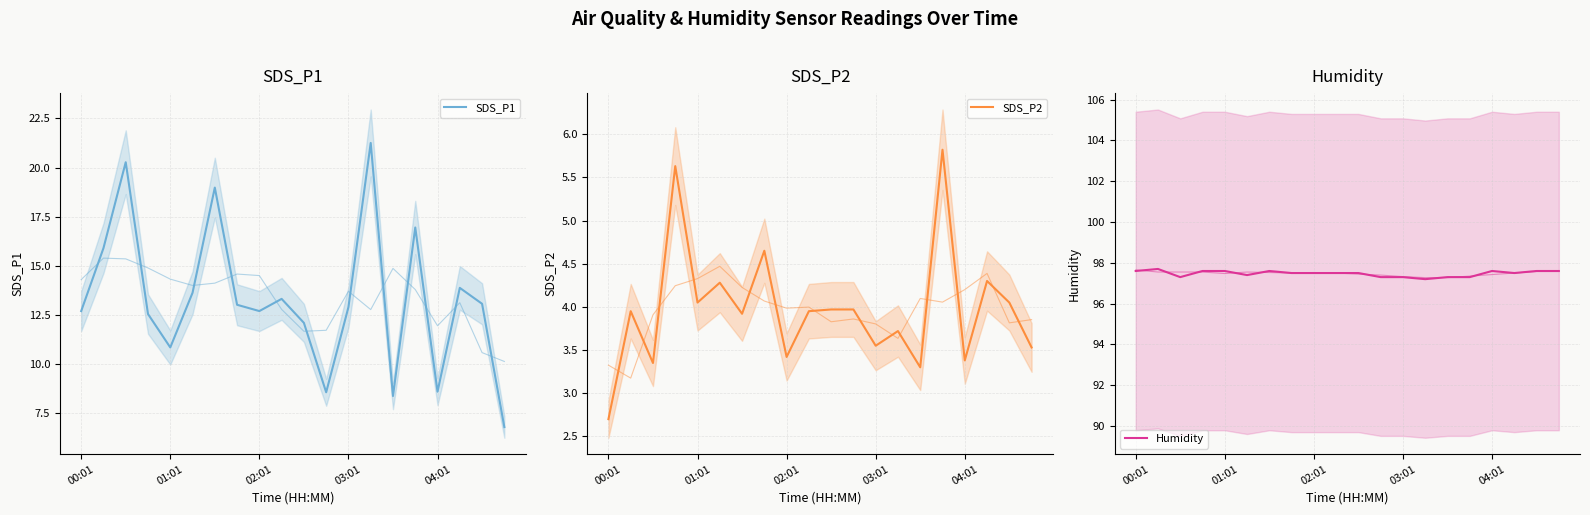

Which category has the lowest value across all series?

00:01